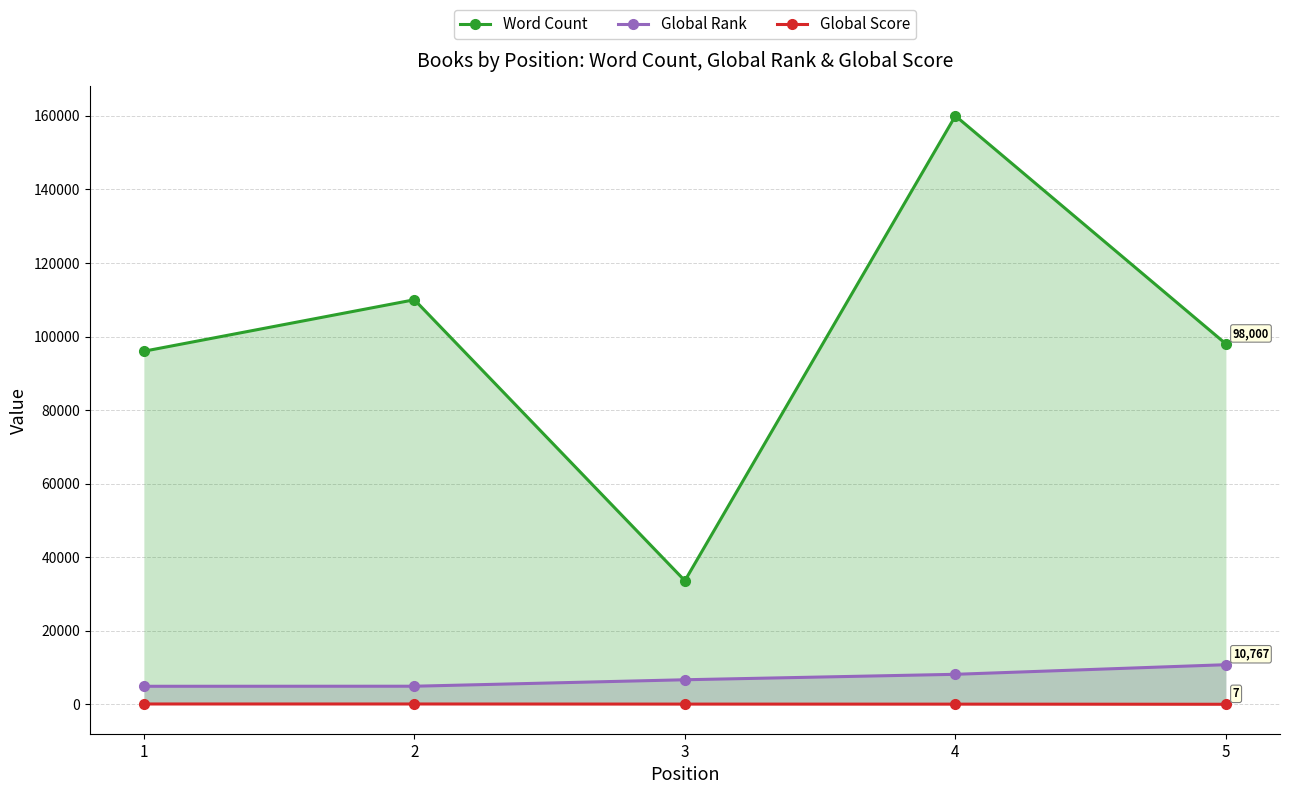

What is the lowest value of the Word Count series?

33600